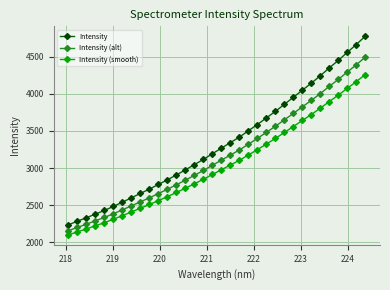

Reading right to left, what are all the values shown in this chart?

Intensity: 4773.6	4661.6	4555.9	4448.5	4347.1	4242.1	4142.0	4047.7	3952.3	3857.8	3763.1	3675.2	3586.0	3502.3	3417.1	3343.3	3268.7	3194.2	3117.7	3047.2	2976.8	2908.5	2843.4	2780.6	2718.5	2660.0	2601.4	2542.8	2485.8	2431.2	2382.7	2332.5	2286.1	2238.1
Intensity (alt): 4491.7	4388.6	4291.4	4192.6	4099.3	4002.7	3910.6	3823.9	3736.1	3649.2	3562.0	3481.2	3399.2	3322.2	3243.7	3175.8	3107.2	3038.6	2968.3	2903.4	2838.7	2775.9	2715.9	2658.1	2601.0	2547.2	2493.3	2439.4	2387.0	2336.7	2292.1	2245.9	2203.2	2159.0
Intensity (smooth): 4257.5	4162.3	4072.5	3981.2	3895.0	3805.8	3720.7	3640.6	3559.5	3479.2	3398.6	3323.9	3248.1	3177.0	3104.5	3041.8	2978.4	2915.0	2850.0	2790.1	2730.3	2672.3	2616.9	2563.5	2510.7	2461.0	2411.2	2361.4	2312.9	2266.5	2225.3	2182.6	2143.2	2102.3